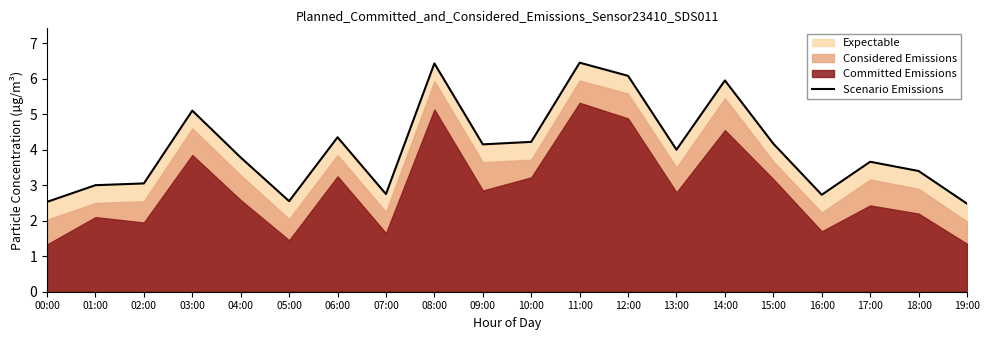

What is the label of the 17th point from the left?

16:00